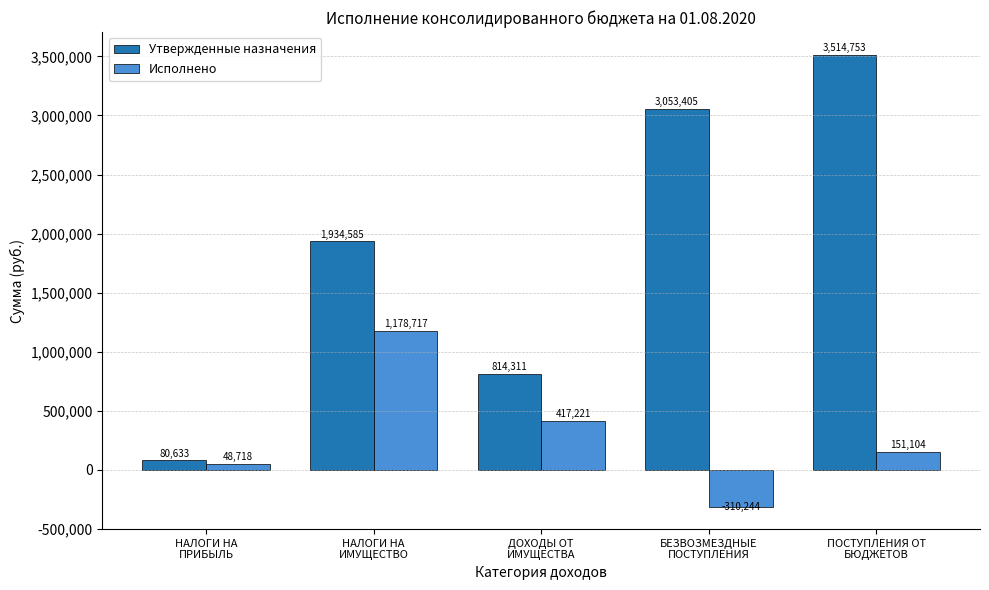

At which label does Исполнено reach its peak?

НАЛОГИ НА
ИМУЩЕСТВО